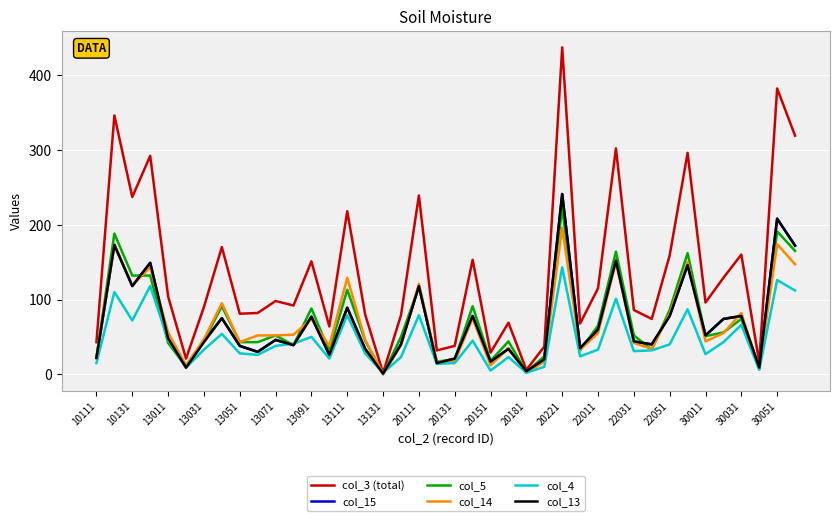

At how many categories does at least one series exceed 77?

27